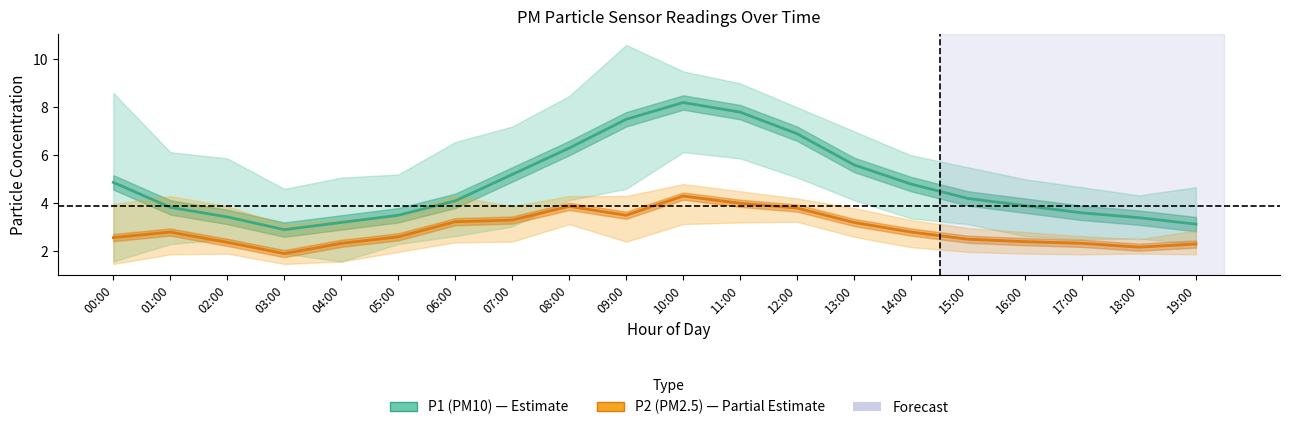

What is the approximate value of P1 (PM10) at 16:00?

3.9